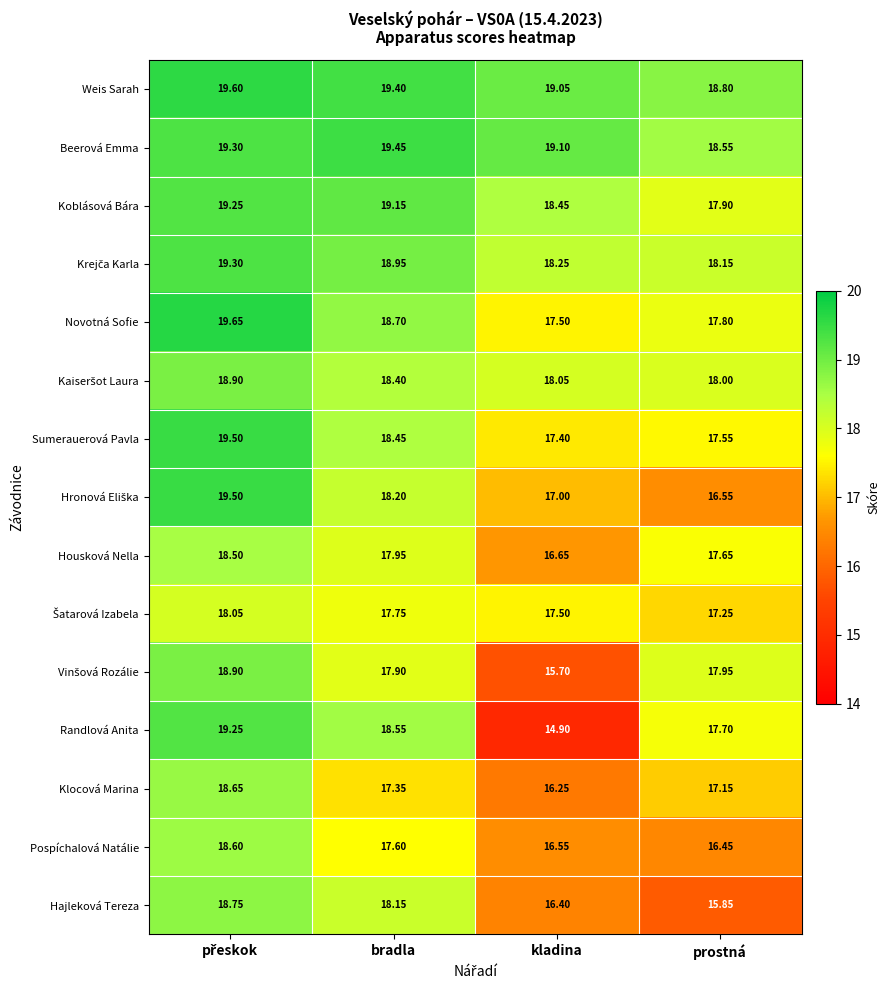

Which series has the largest total across all categories?

Weis Sarah